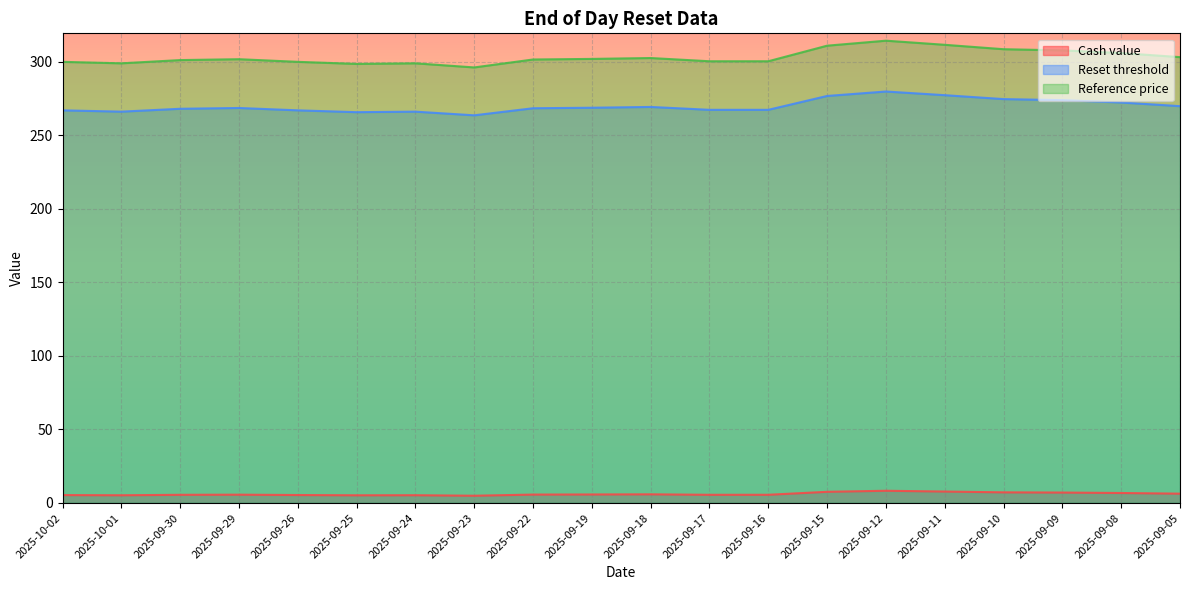

Is it true that Reference price equals 132.2 at 2025-09-22?

False